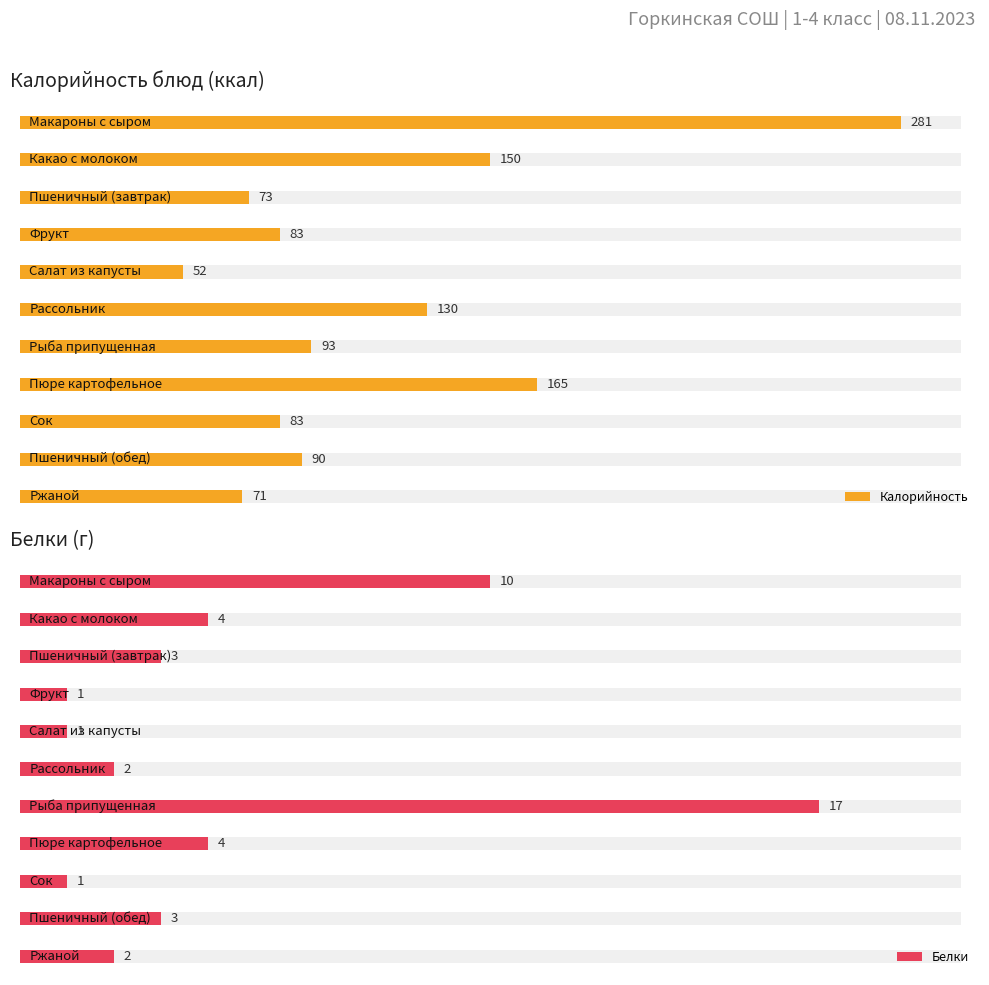

Rank the categories by Калорийность value from lowest to highest.

Салат из капусты, Ржаной, Пшеничный (завтрак), Фрукт, Сок, Пшеничный (обед), Рыба припущенная, Рассольник, Какао с молоком, Пюре картофельное, Макароны с сыром